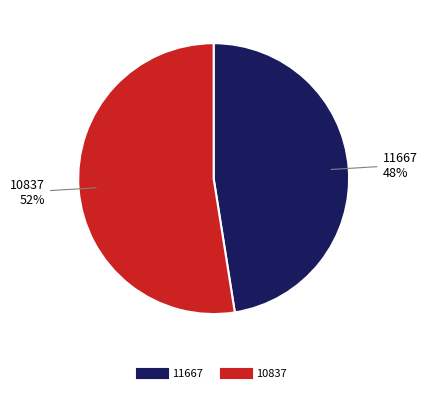

Which category has the biggest portion of the pie?

10837